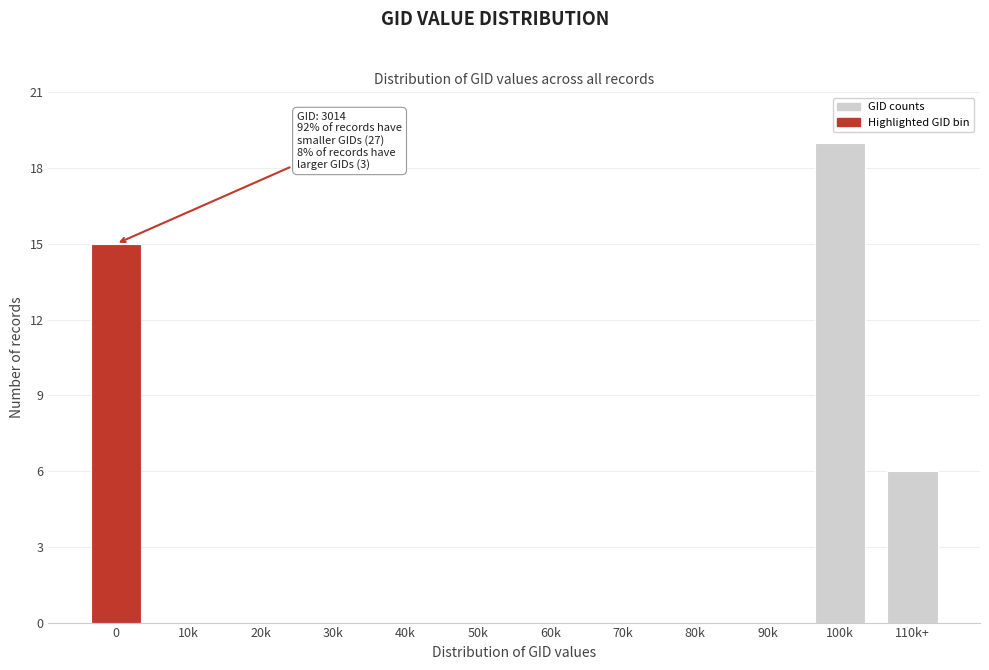

Reading right to left, extract all data points from this chart.

110k+=6	100k=19	90k=0	80k=0	70k=0	60k=0	50k=0	40k=0	30k=0	20k=0	10k=0	0=15